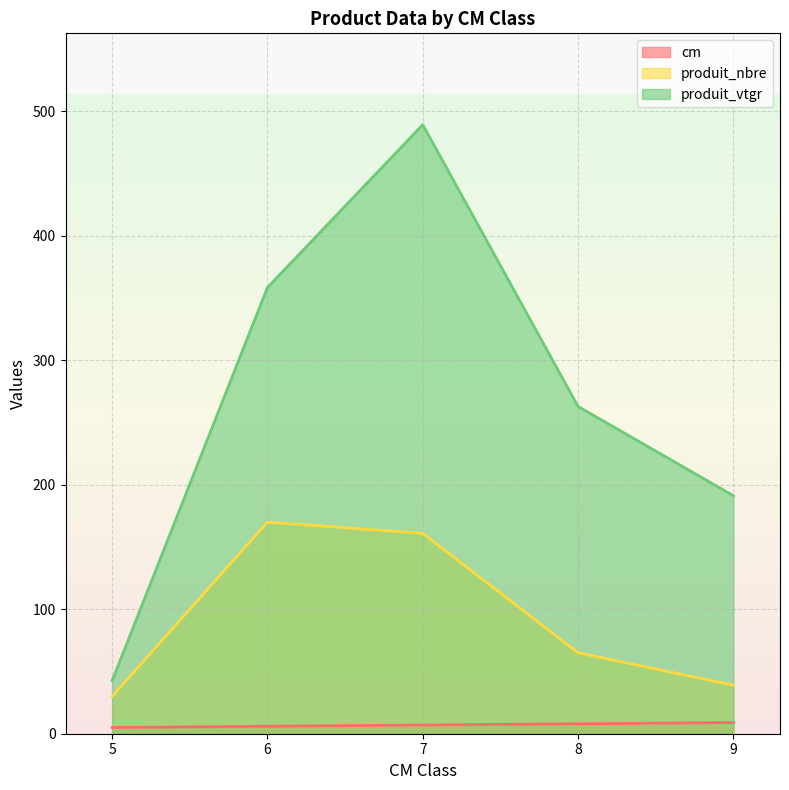

What is the value of the produit_vtgr point at the 2nd from the left?

358.4